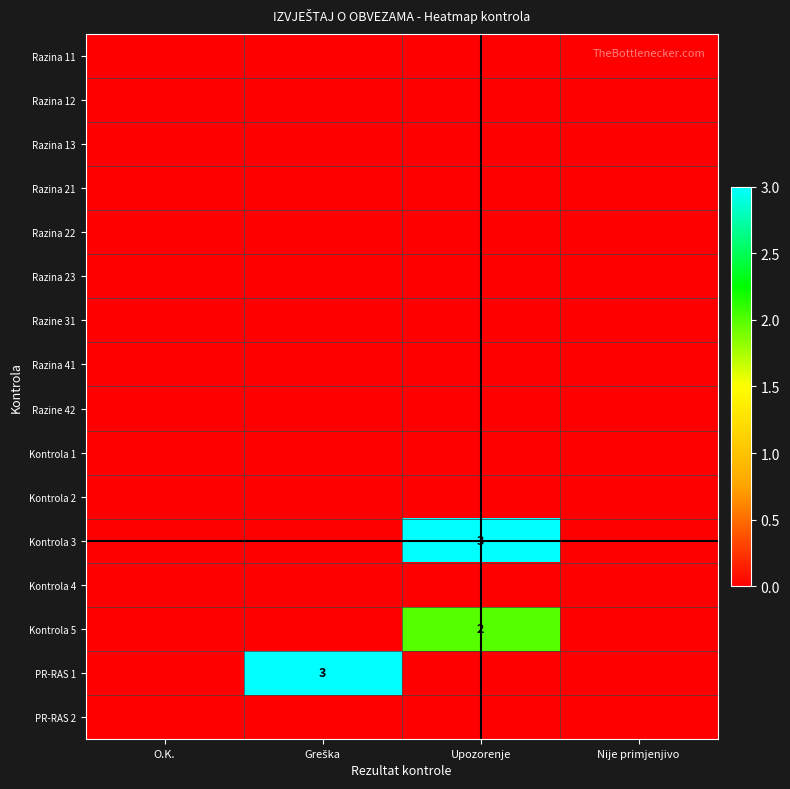

How many categories are shown in the chart?

4